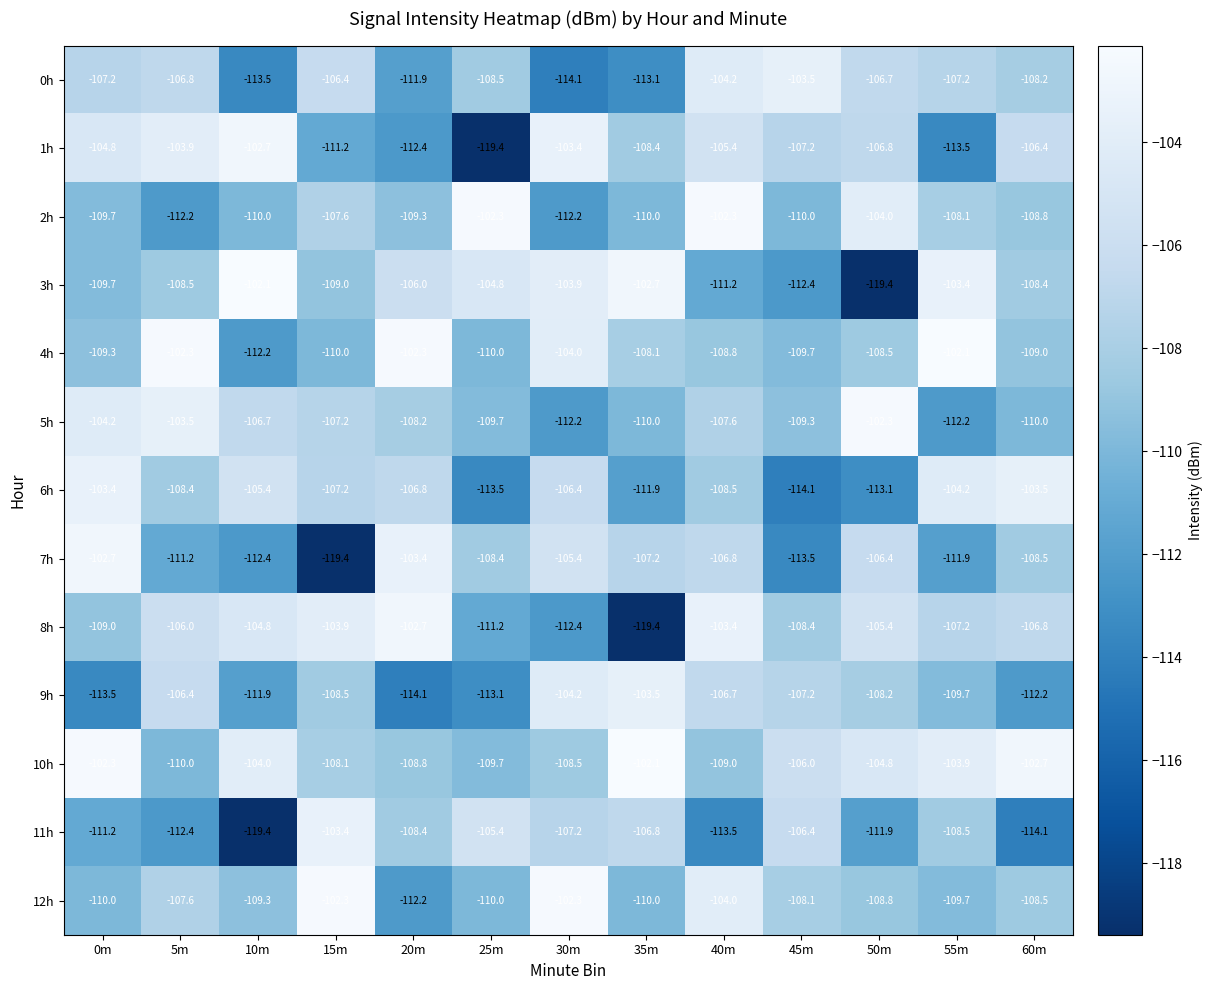

What is the difference between the highest and lowest values at 5m?

10.1